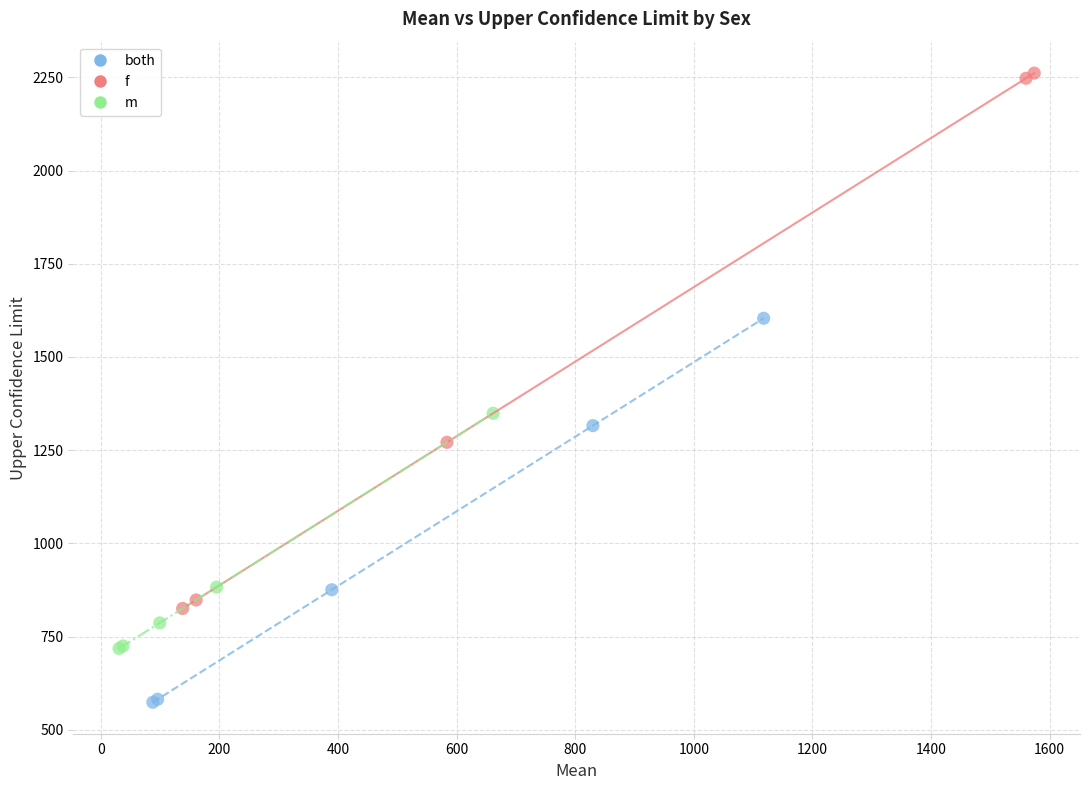

What are all the series names shown in the legend?

both, f, m